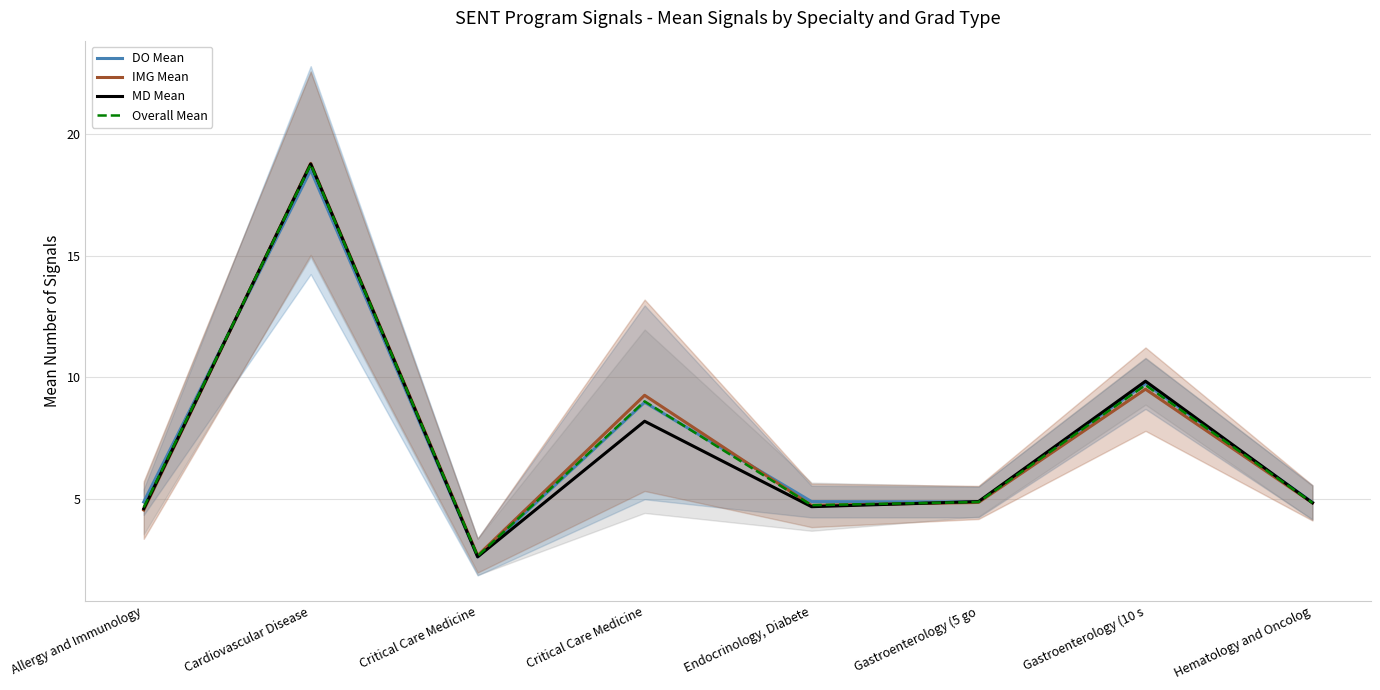

What is the label of the 4th point from the left?

Critical Care Medicine